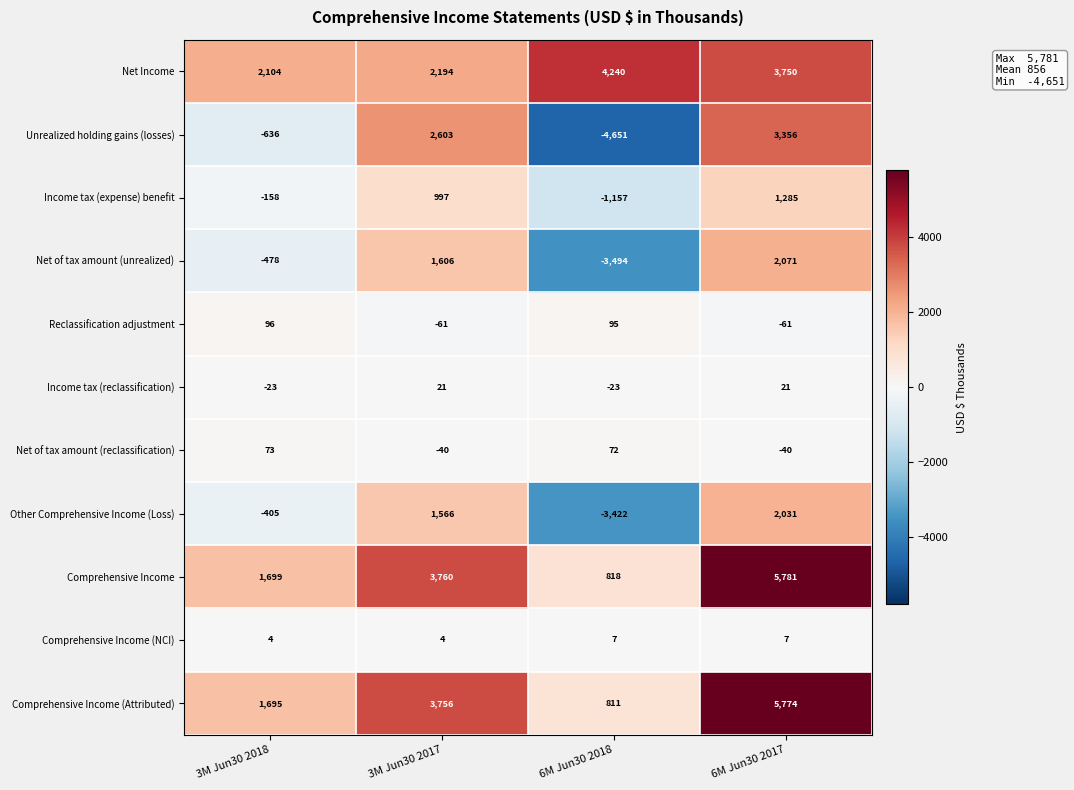

What is the difference between the Comprehensive Income (Attributed) values at 6M Jun30 2017 and 3M Jun30 2018?

4079